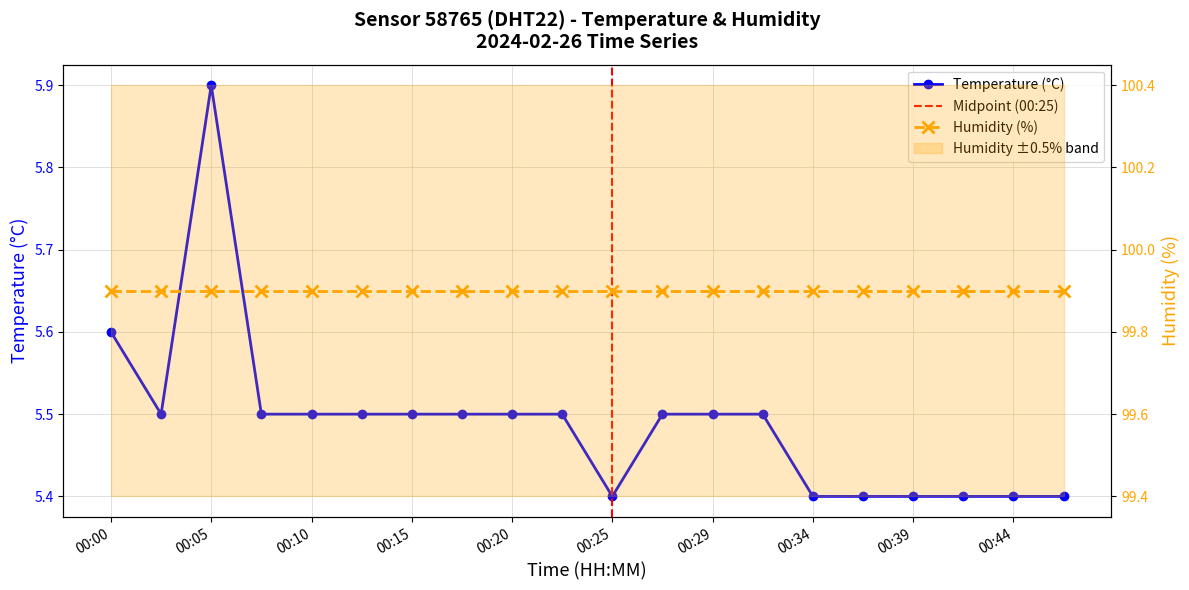

Which has a higher value, 00:12 or 00:39?

00:12